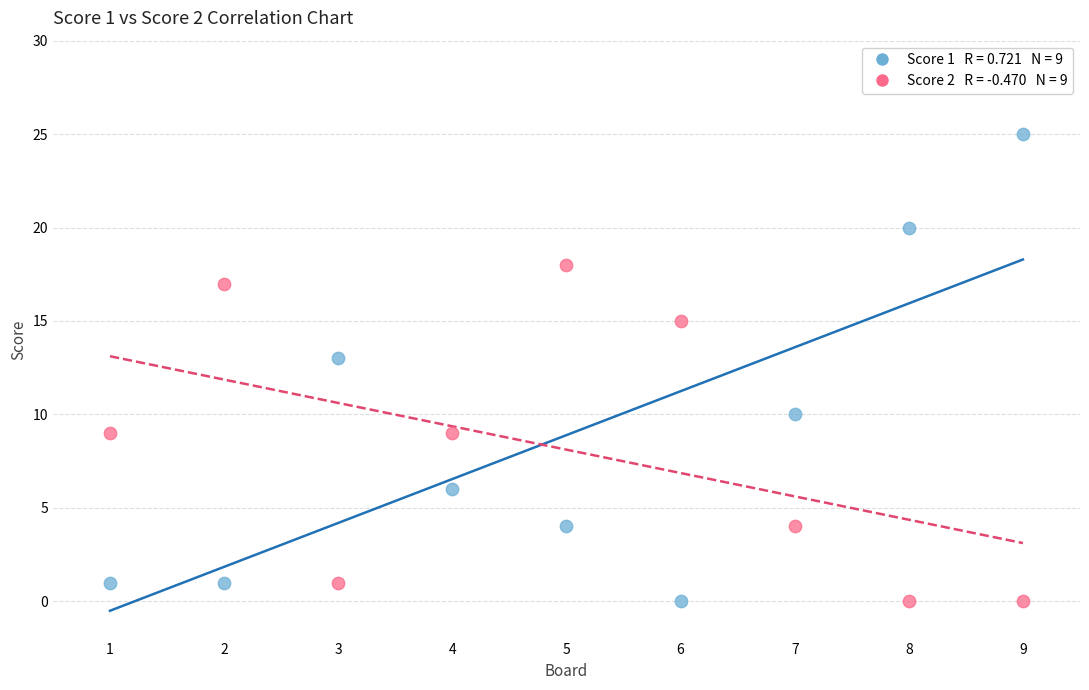

Across all series, what Y value is closest to 12?

13